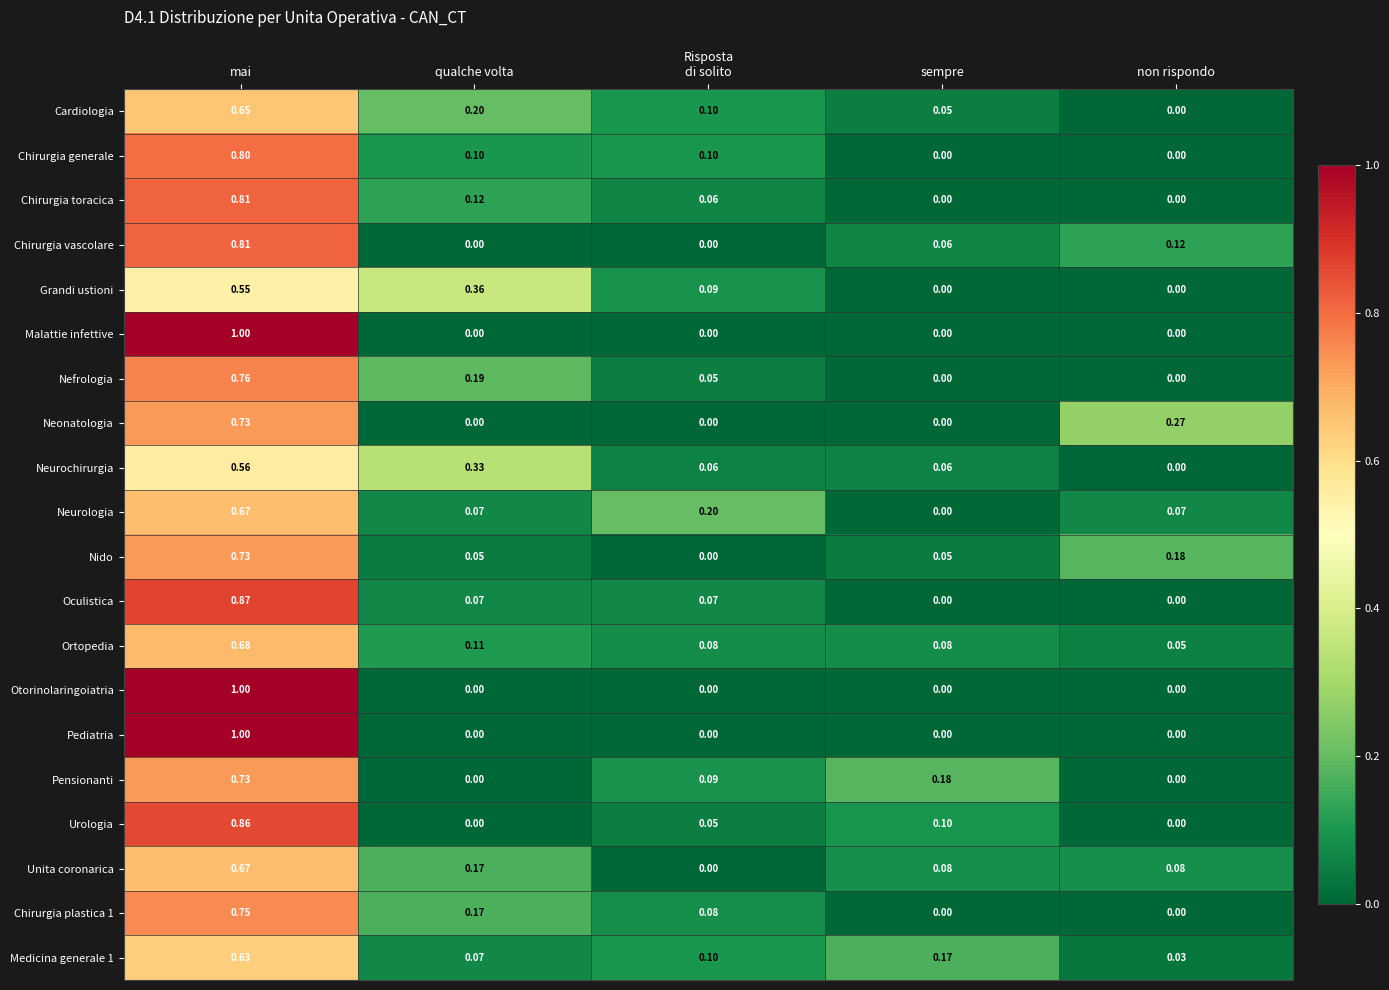

Which series changed the most between sempre and non rispondo?

Neonatologia